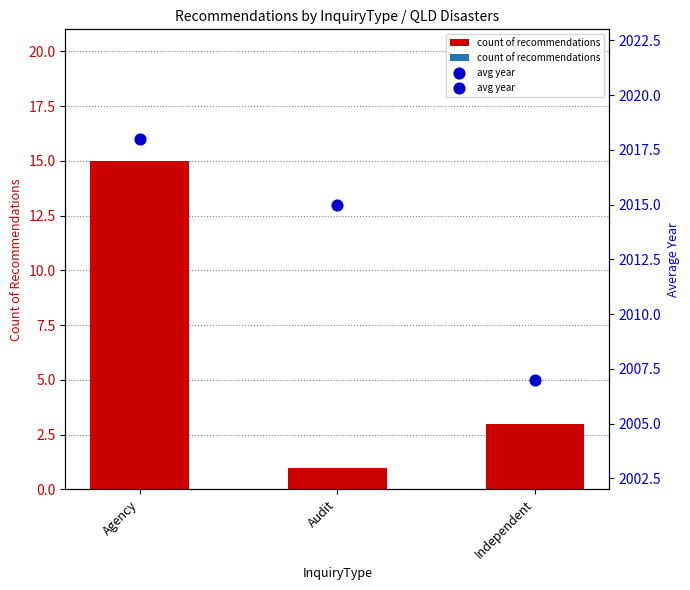

Which series contains the lowest Y value?

count of recommendations